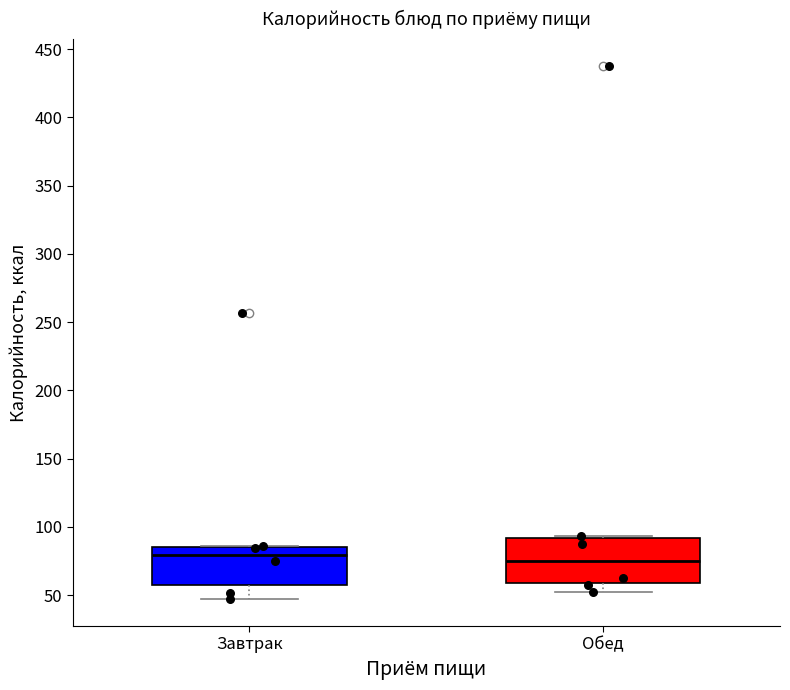

Reading left to right, transcribe this box plot: for each box, give where its median line is, the range the box spans, and where its two whiskers end, as read against the y-axis. The values are not printed on the chart, so give them approximately, as read against the axis.

Завтрак: median 80, box 55 to 85, whiskers 45 to 85
Обед: median 75, box 60 to 90, whiskers 55 to 95